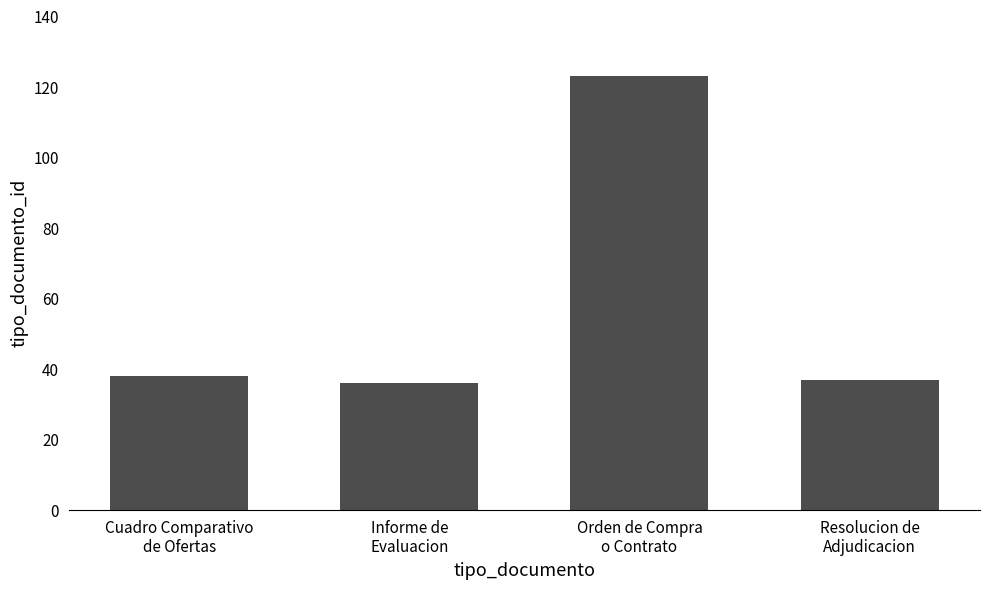

What is the label of the 4th bar from the right?

Cuadro Comparativo
de Ofertas